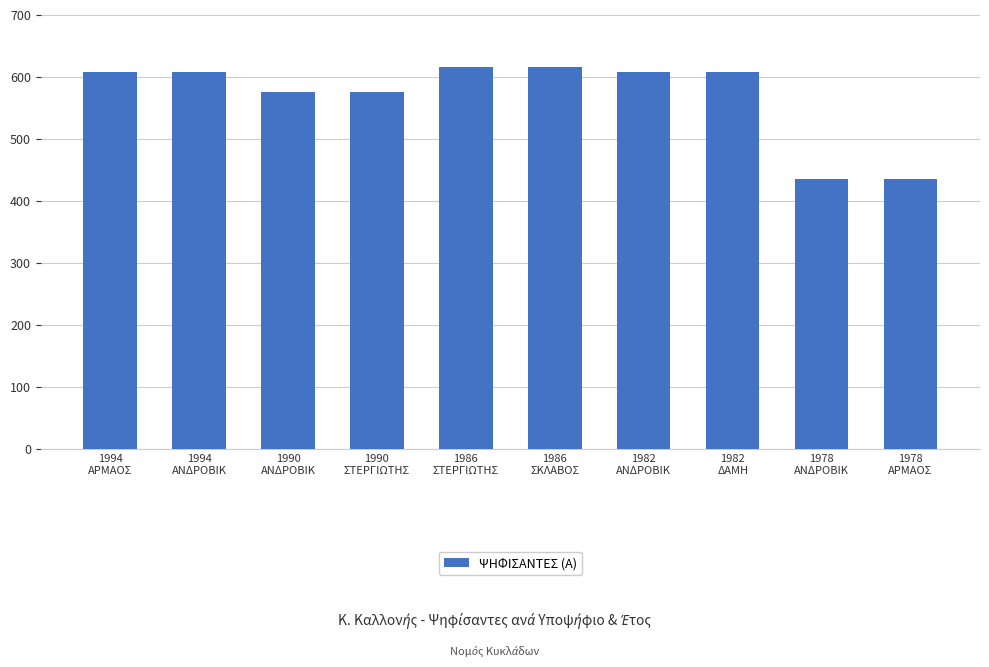

What is the sum of all values?

5680